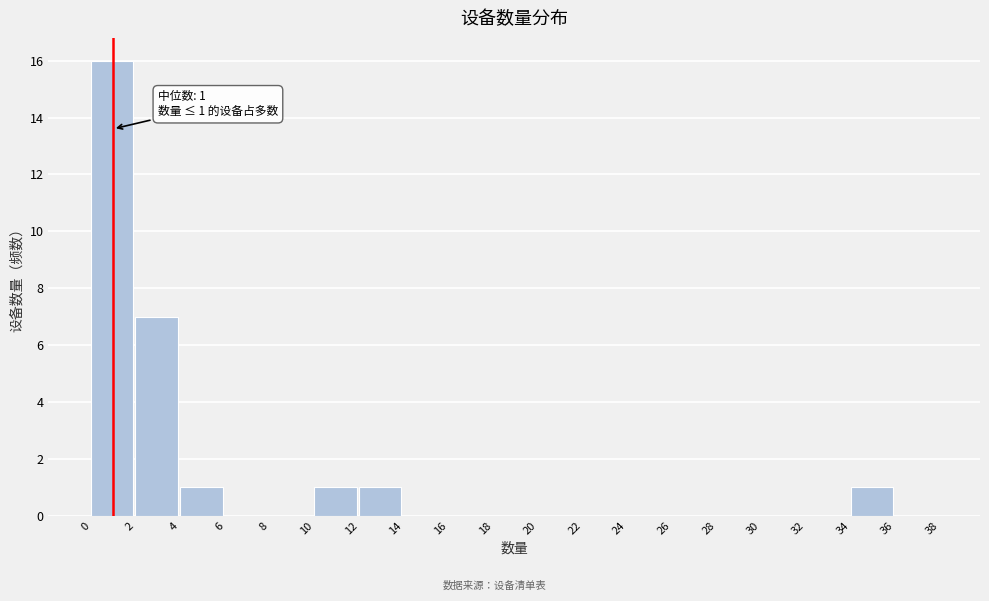

Which range on the x-axis has the tallest bar?

0 to 2